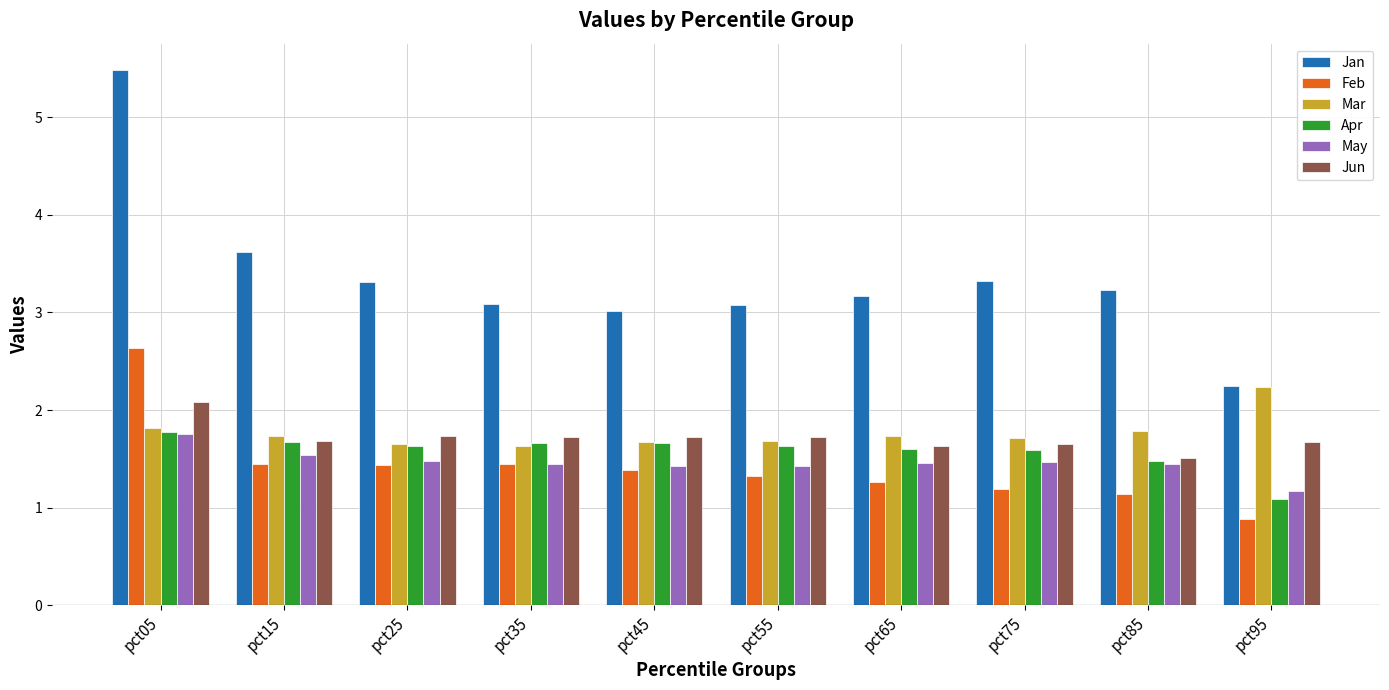

At which label does Jun reach its peak?

pct05